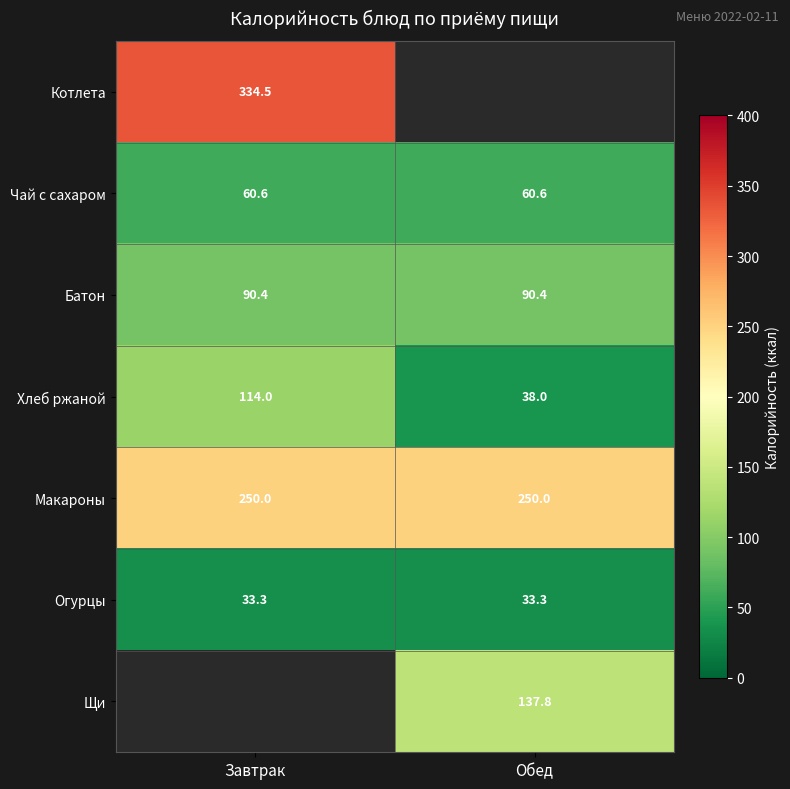

What is the average value of the Хлеб ржаной series?

76.0